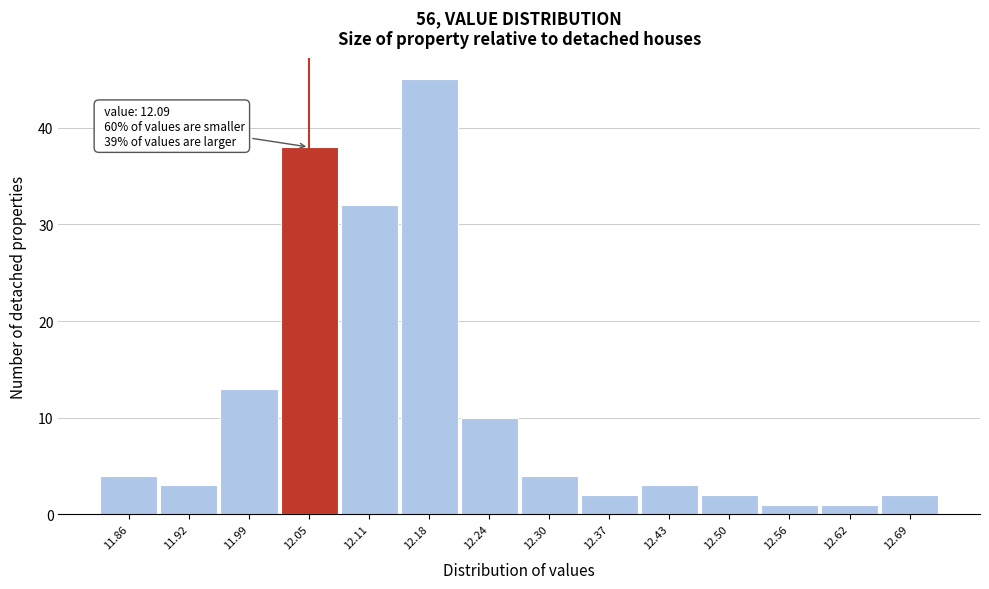

Reading left to right, what are all the values shown in this chart?

11.86=4	11.92=3	11.99=13	12.05=38	12.11=32	12.18=45	12.24=10	12.30=4	12.37=2	12.43=3	12.50=2	12.56=1	12.62=1	12.69=2